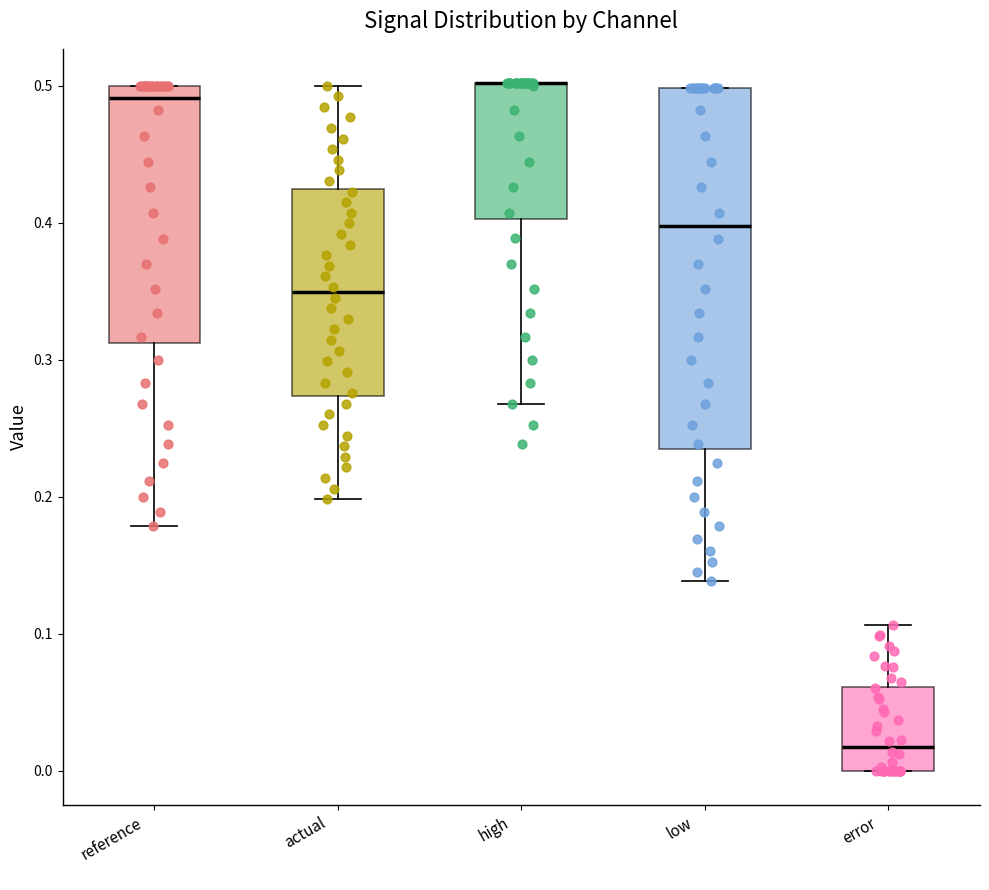

Where is the lower edge of the box for actual on the y-axis? The values are not printed on the chart, so give them approximately, as read against the axis.

0.27